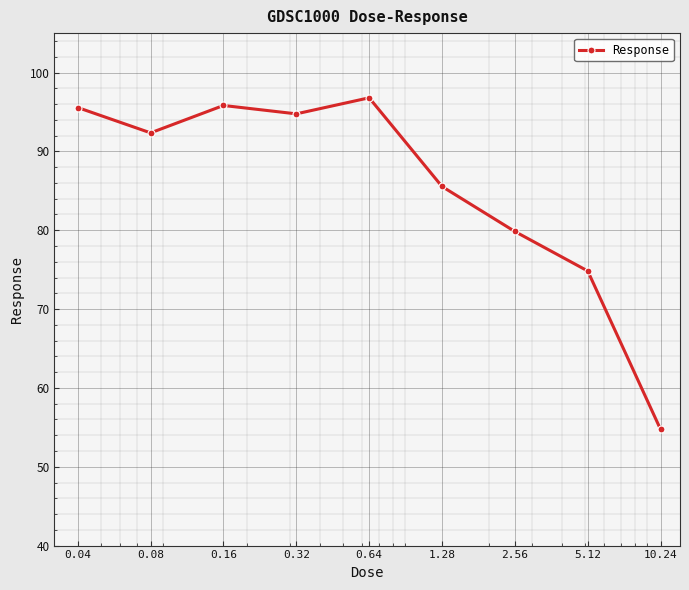

What is the difference between the maximum and minimum values?

42.1